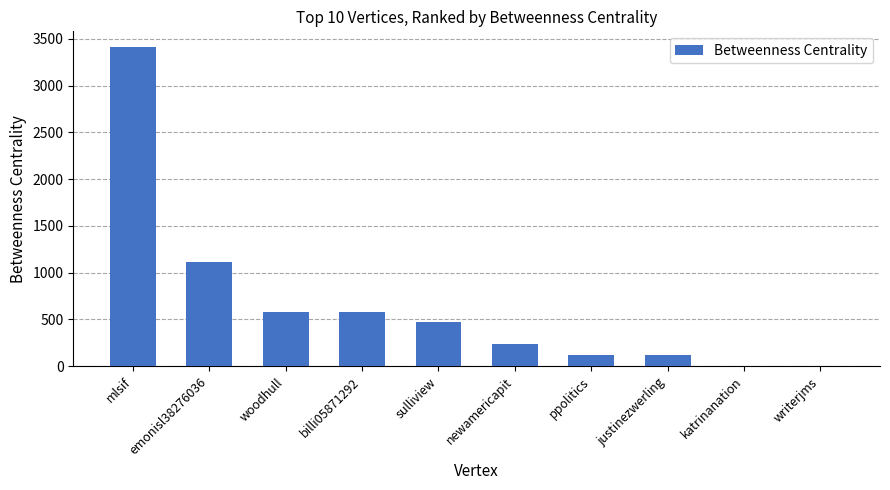

Which category has the highest value across all series?

mlsif